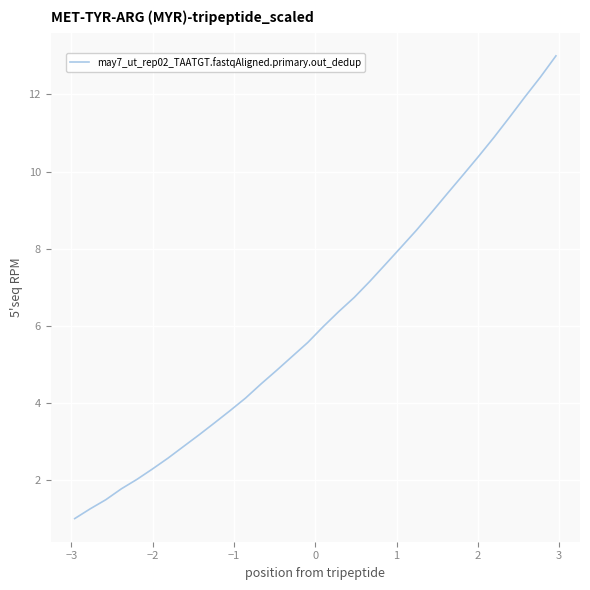

What is the minimum value shown in the chart?

1.0